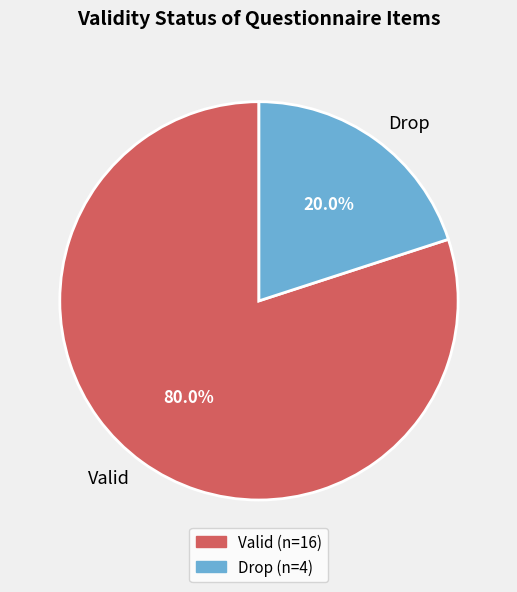

What is the smallest slice in the pie chart?

Drop